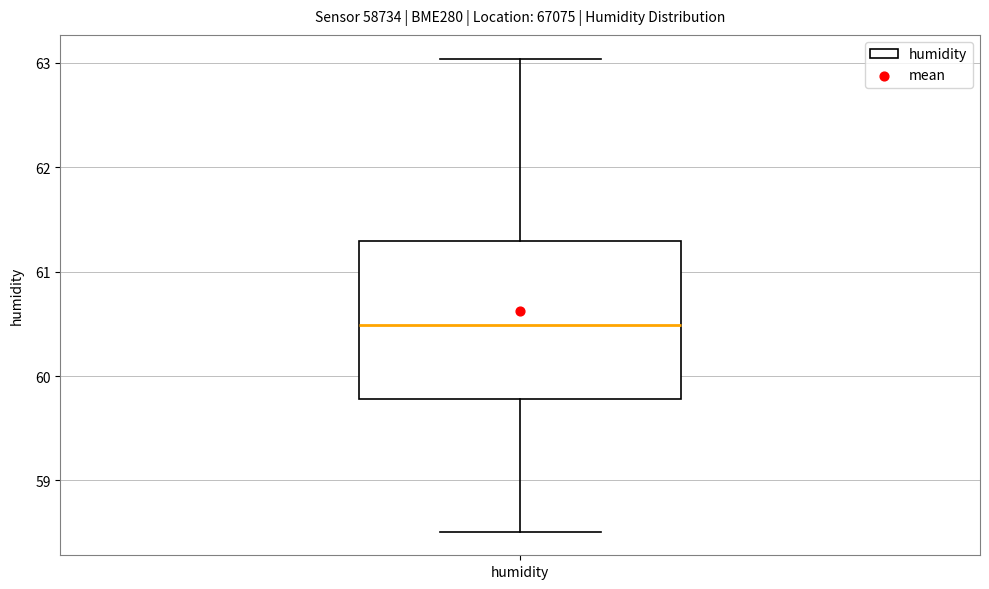

Read this box plot against the y-axis: the position of the median line, the range covered by the box, and the ends of both whiskers. The values are not printed on the chart, so give them approximately, as read against the axis.

median 60.5, box 59.8 to 61.3, whiskers 58.5 to 63.0